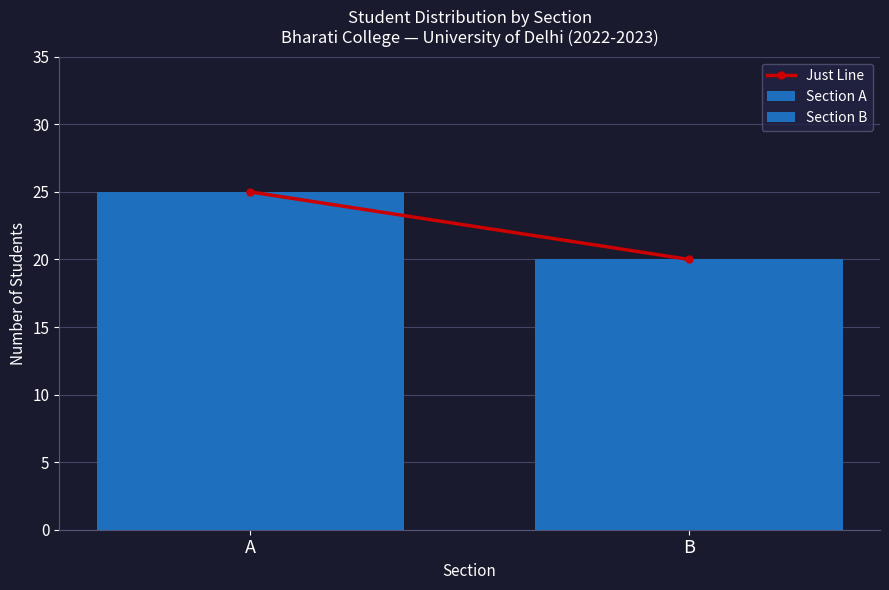

How many bars are there in total?

2